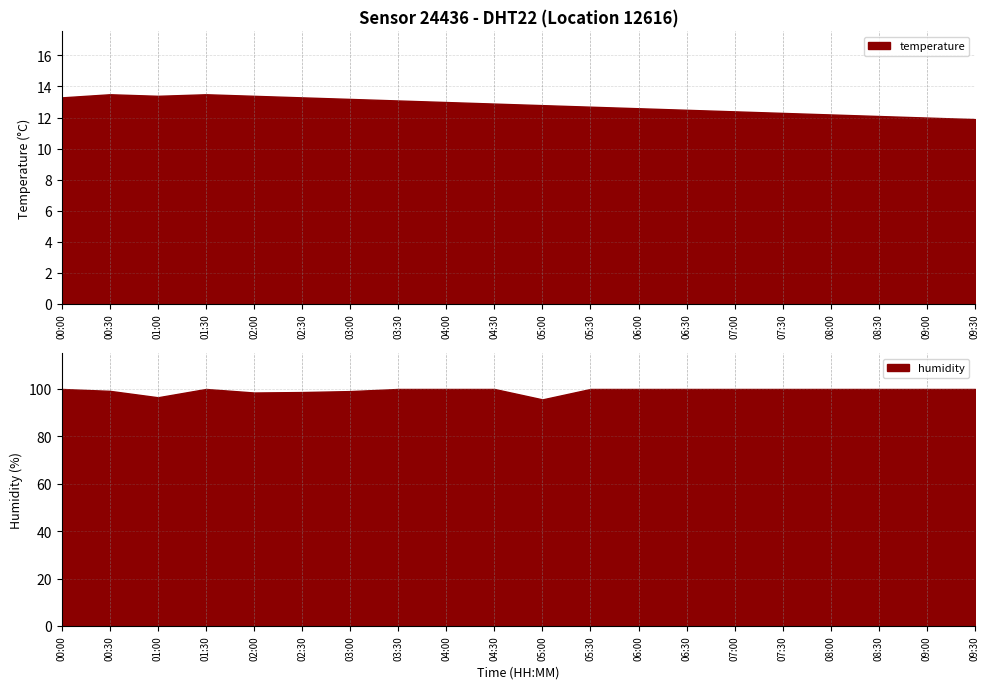

Is it true that humidity equals 32.2 at 07:00?

False